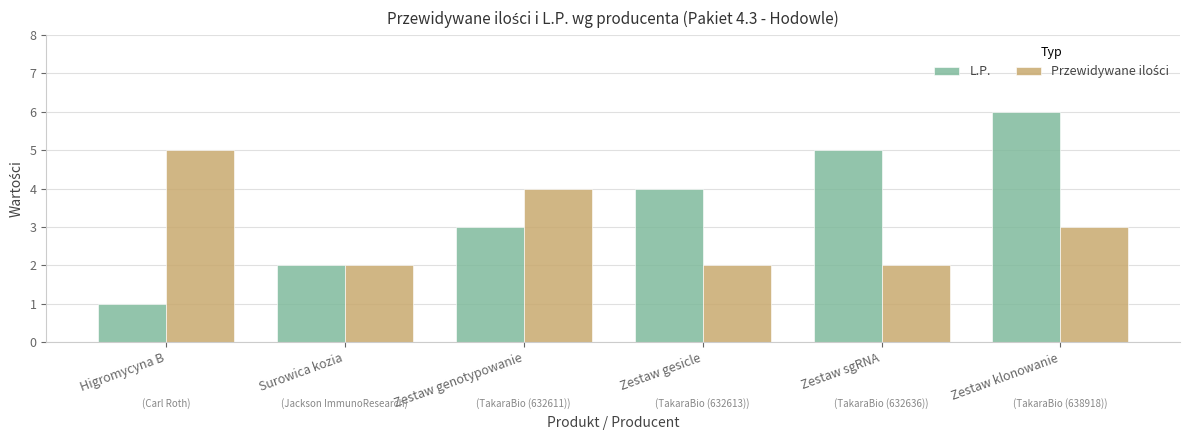

What is the total value across all series at Surowica kozia?

4